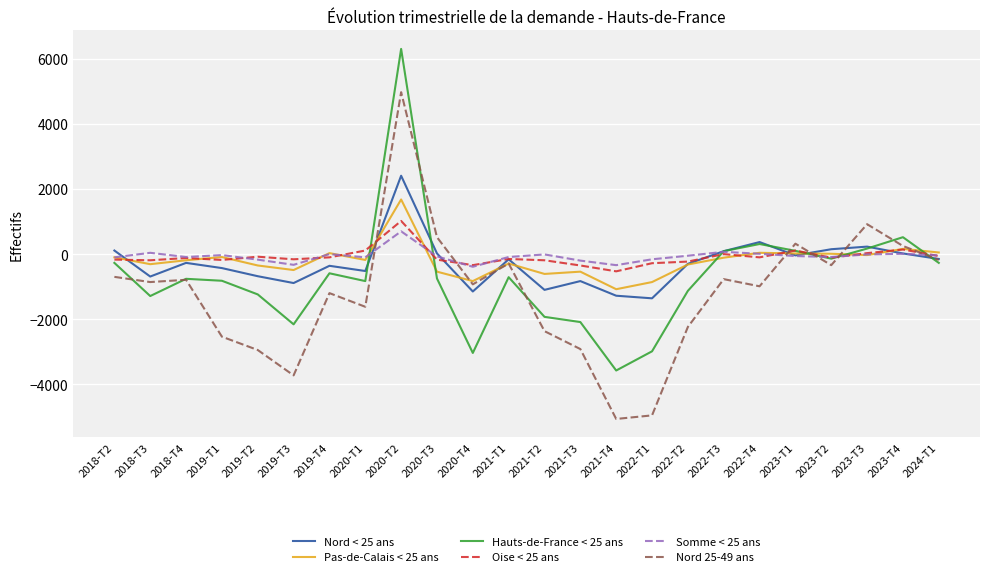

Which series changed the most between 2021-T3 and 2022-T2?

Hauts-de-France < 25 ans